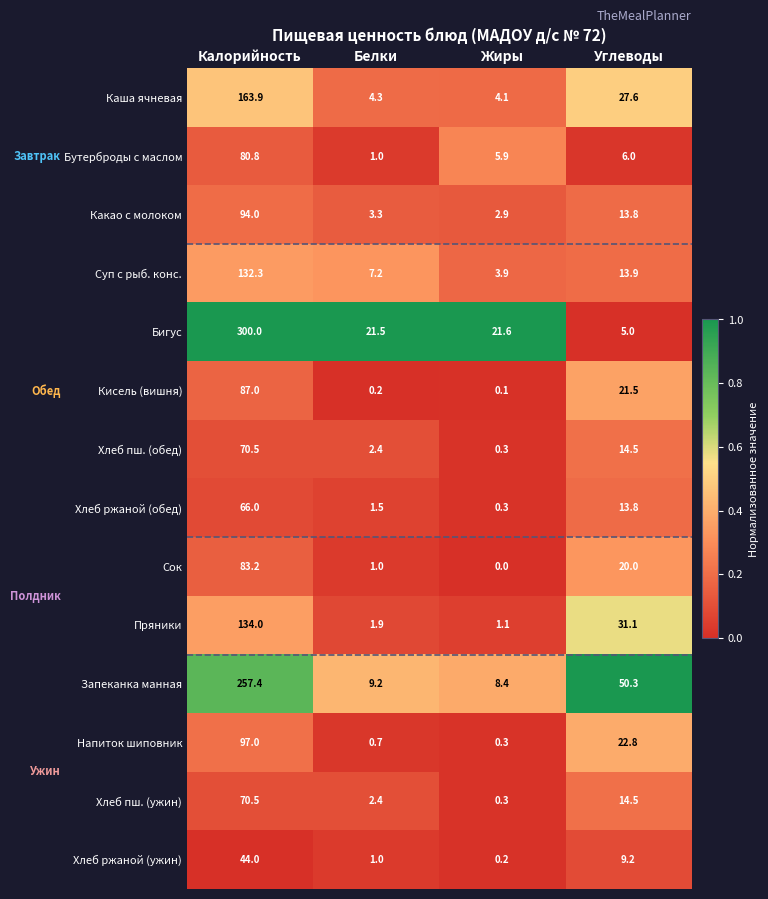

Is the value of Запеканка манная at Белки greater than the value of Бигус at Белки?

No